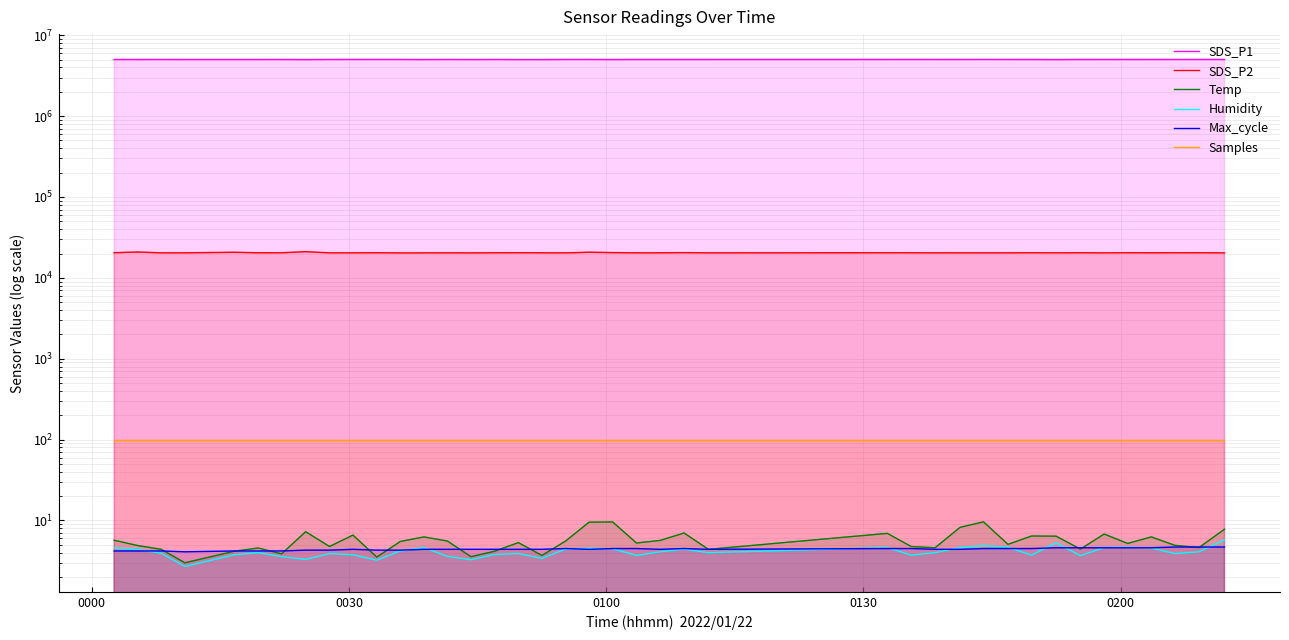

True or false: Samples and Temp cross at least once.

False